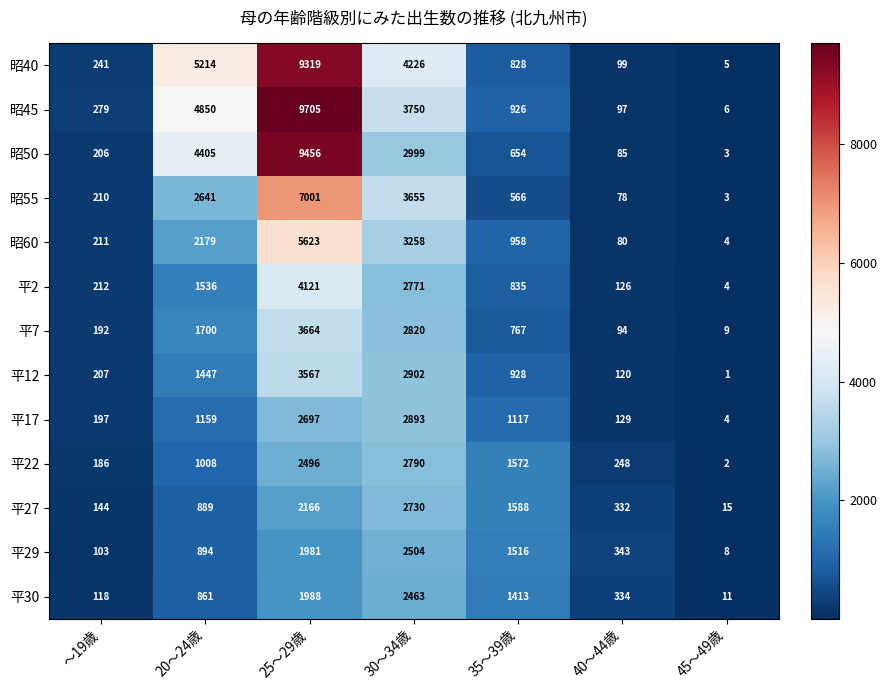

Which category has the lowest value across all series?

45～49歳